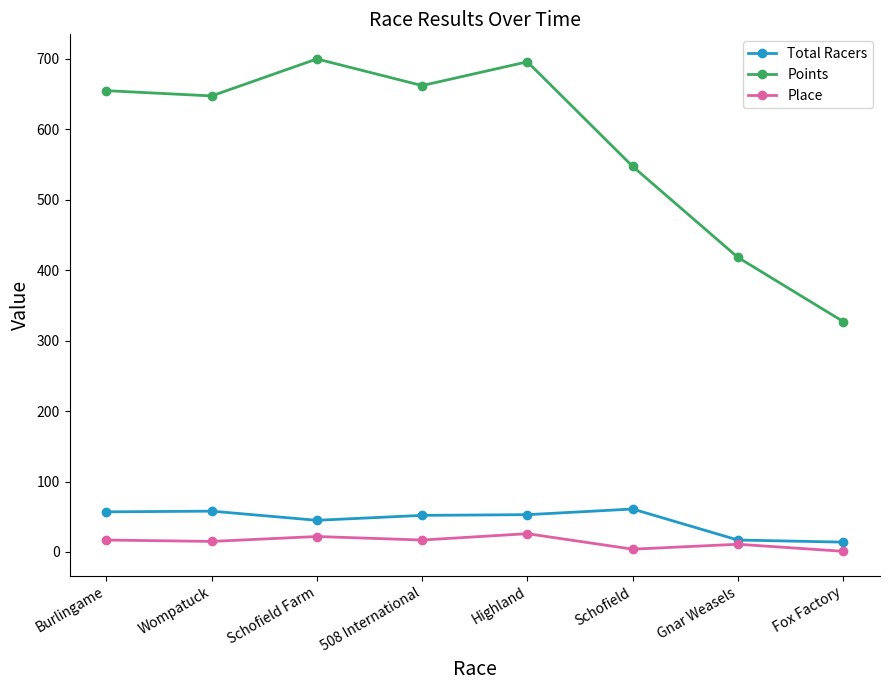

Which series changed the most between Highland and Gnar Weasels?

Points